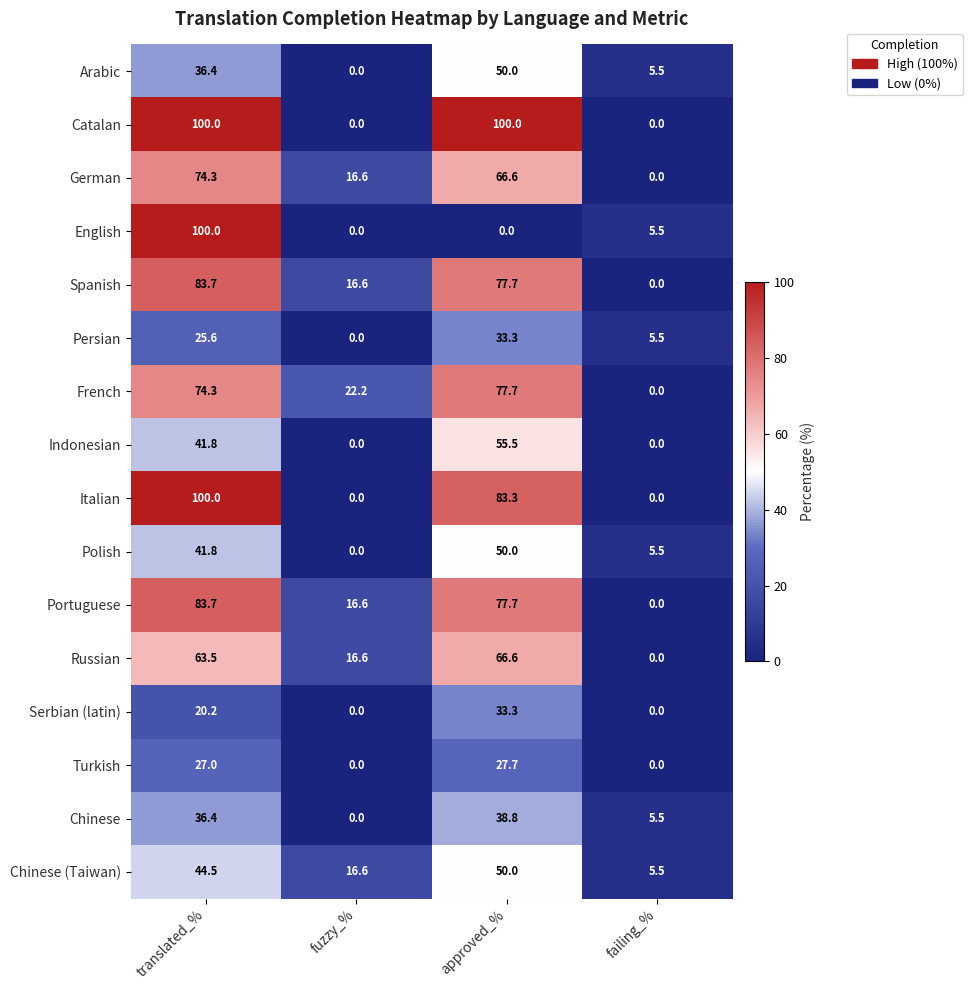

List the labels in order of Persian value, smallest first.

fuzzy_%, failing_%, translated_%, approved_%